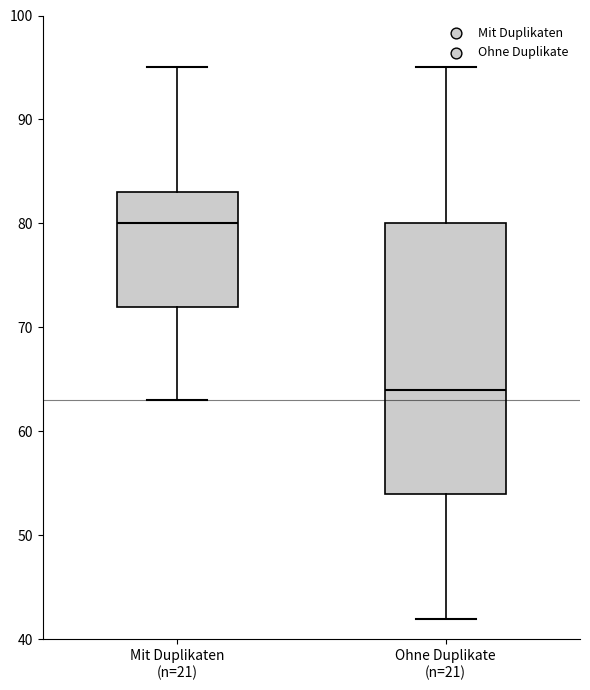

Which box's median line is the lowest?

Ohne Duplikate (n=21)